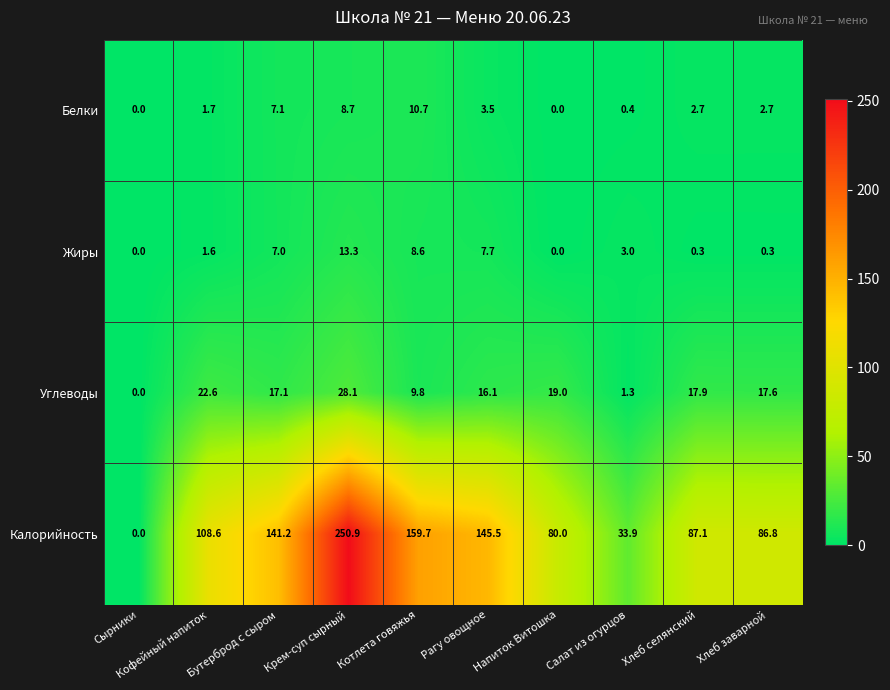

Rank the series at Бутерброд с сыром from lowest to highest value.

Жиры, Белки, Углеводы, Калорийность